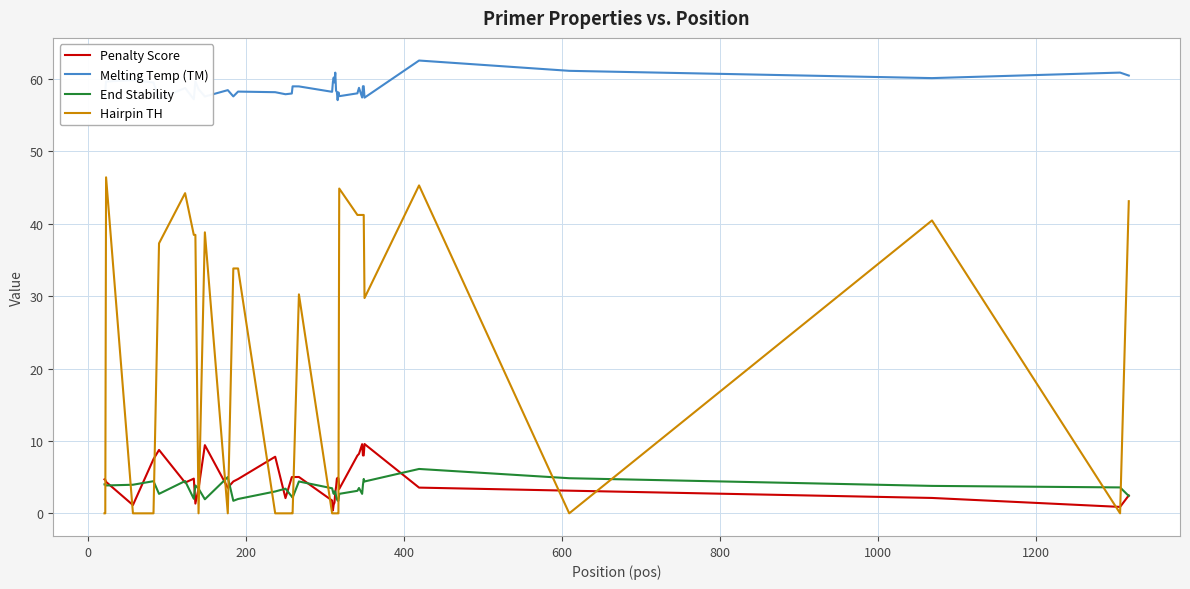

Rank the series by their maximum value, from lowest to highest.

End Stability, Penalty Score, Hairpin TH, Melting Temp (TM)